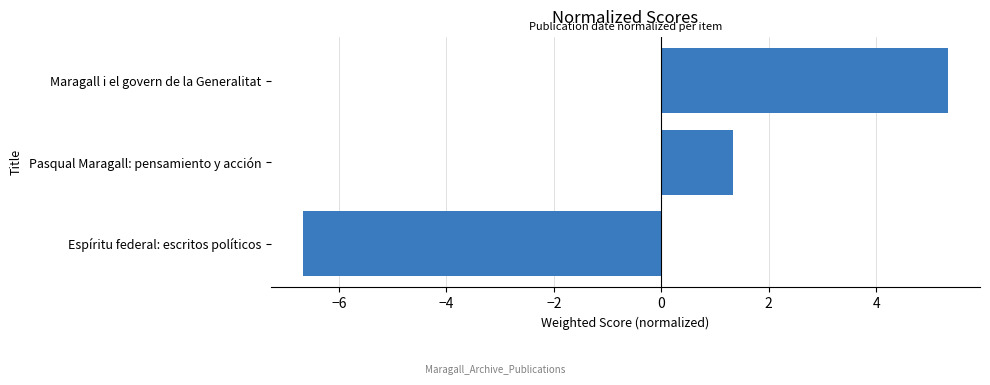

Reading bottom to top, list all the values displayed in this chart.

-6.7	1.3	5.3